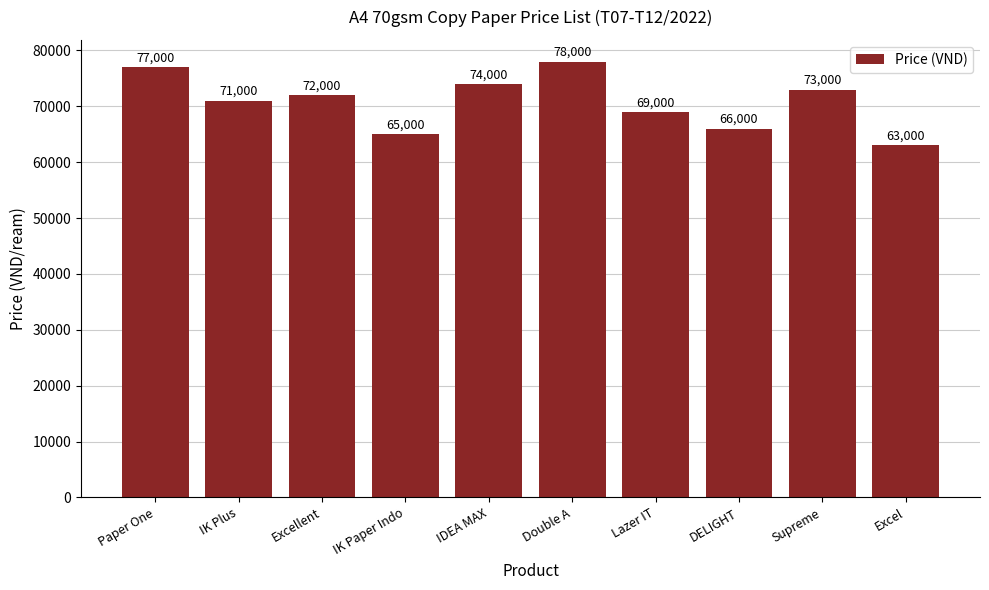

Reading left to right, list all the values displayed in this chart.

77000	71000	72000	65000	74000	78000	69000	66000	73000	63000